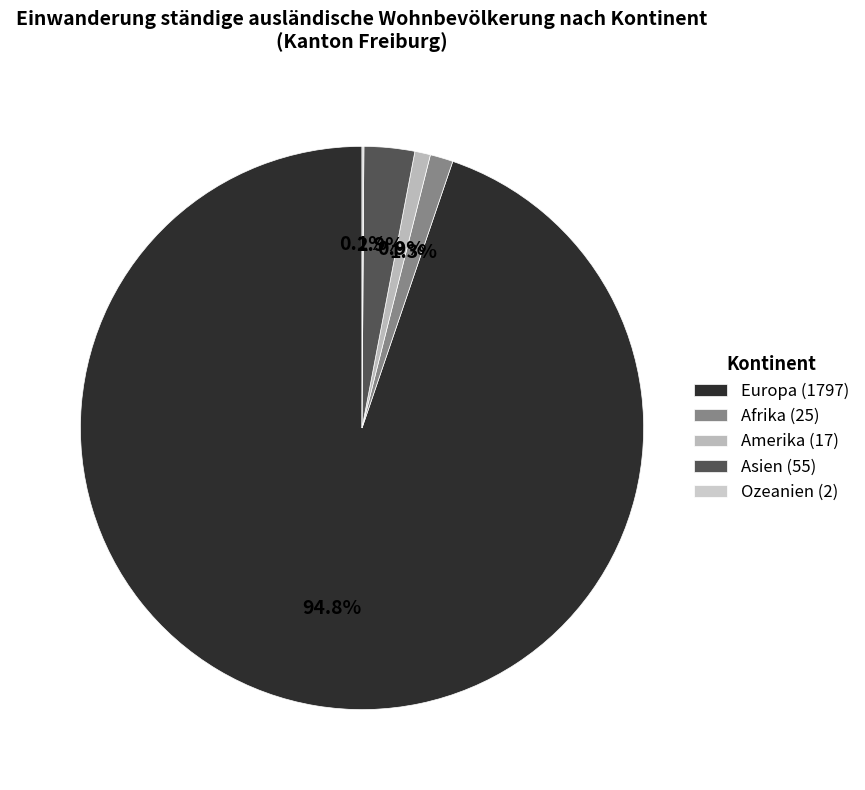

Count the number of slices in the pie.

5